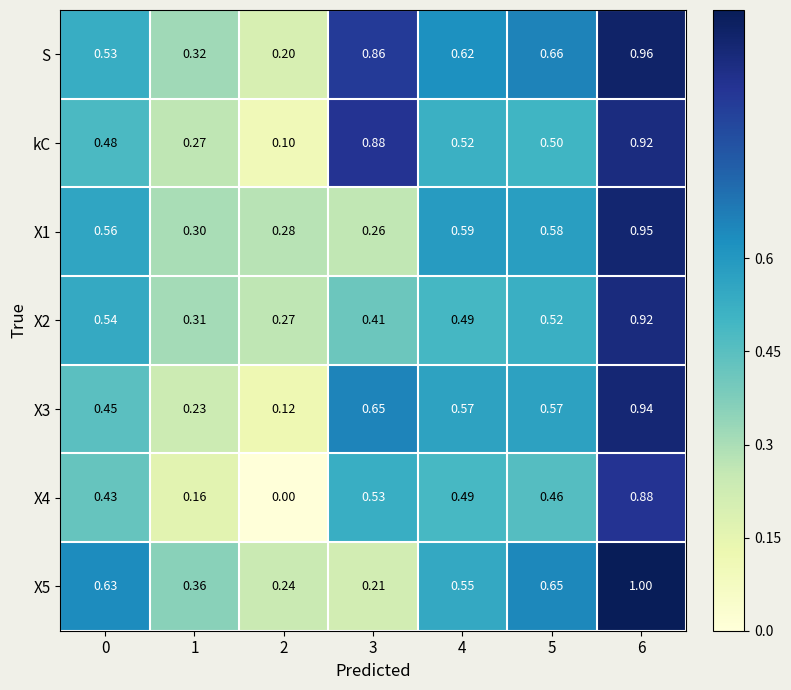

Is the value of X5 at 0 greater than the value of X2 at 0?

Yes